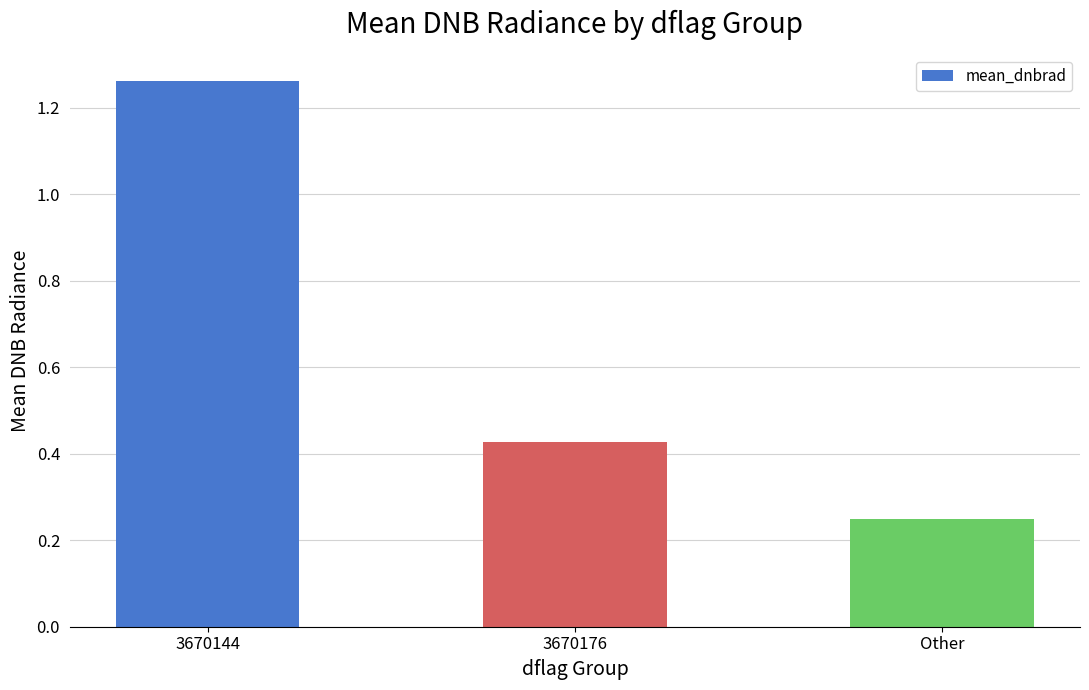

What is the change in value from 3670144 to 3670176?

-0.8